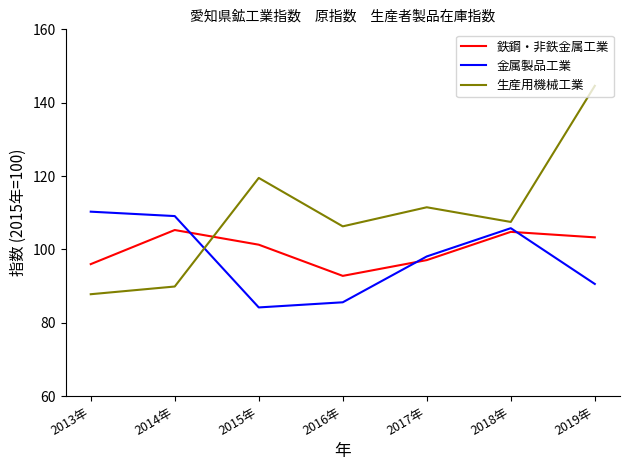

What is the minimum value shown in the chart?

84.2